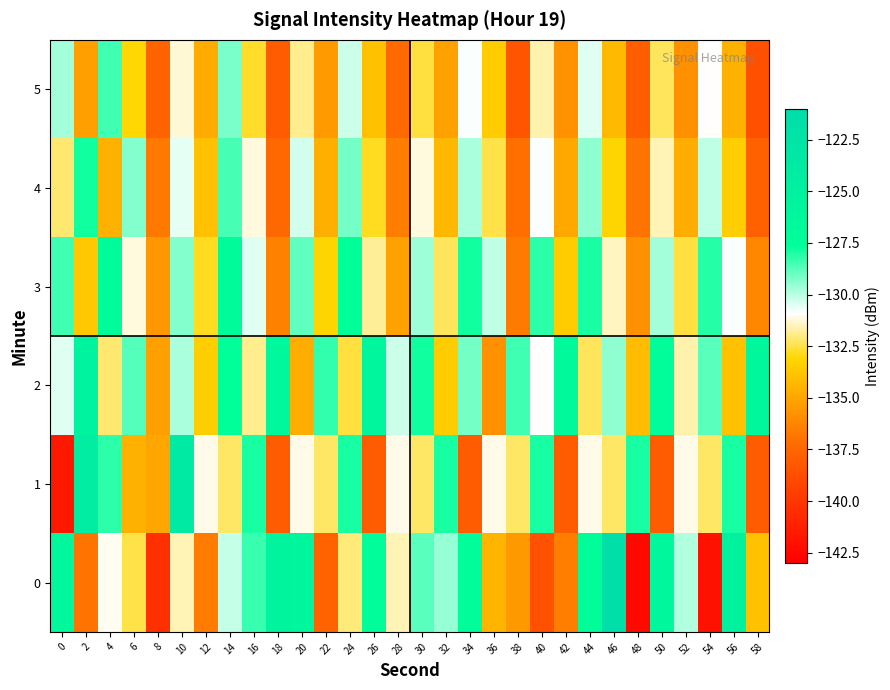

How many categories are shown in the chart?

30